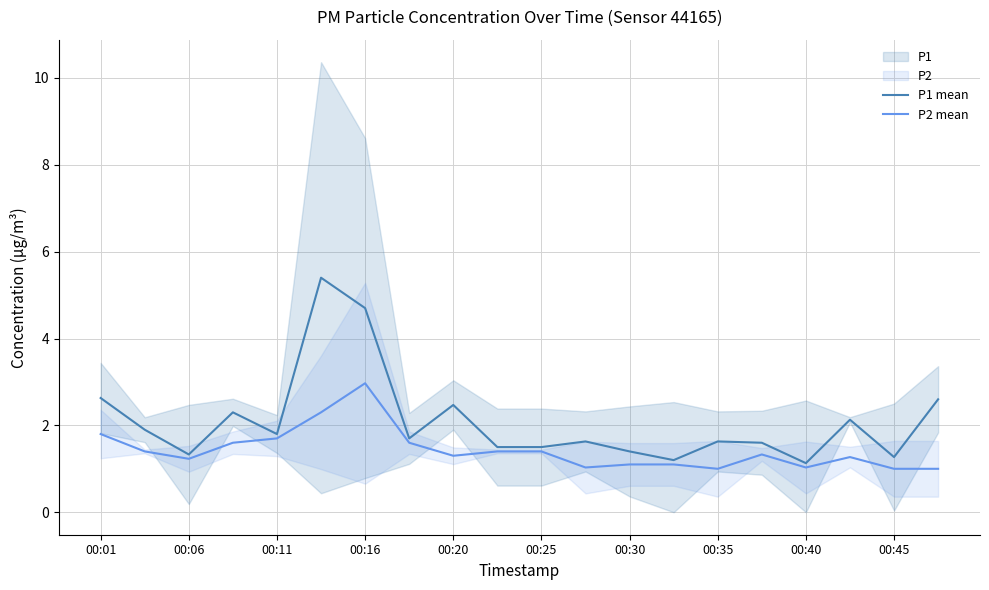

What is the difference between the maximum and minimum values in the P1 mean series?

4.3